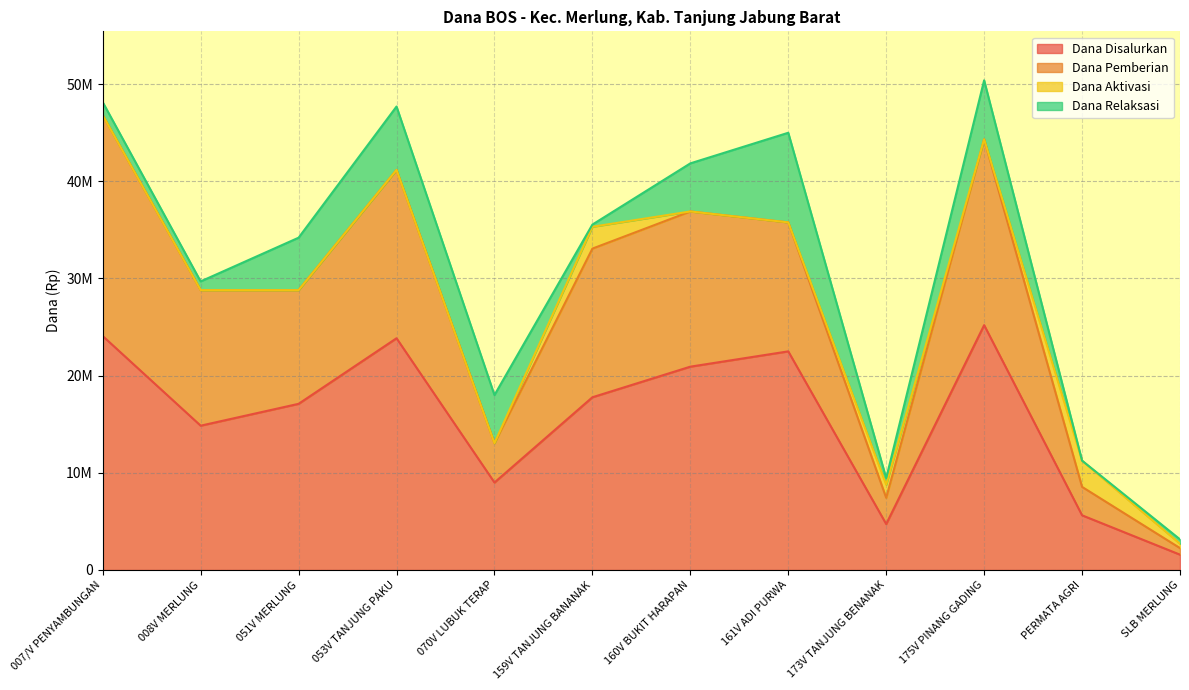

What position from the right is 159V TANJUNG BANANAK?

7